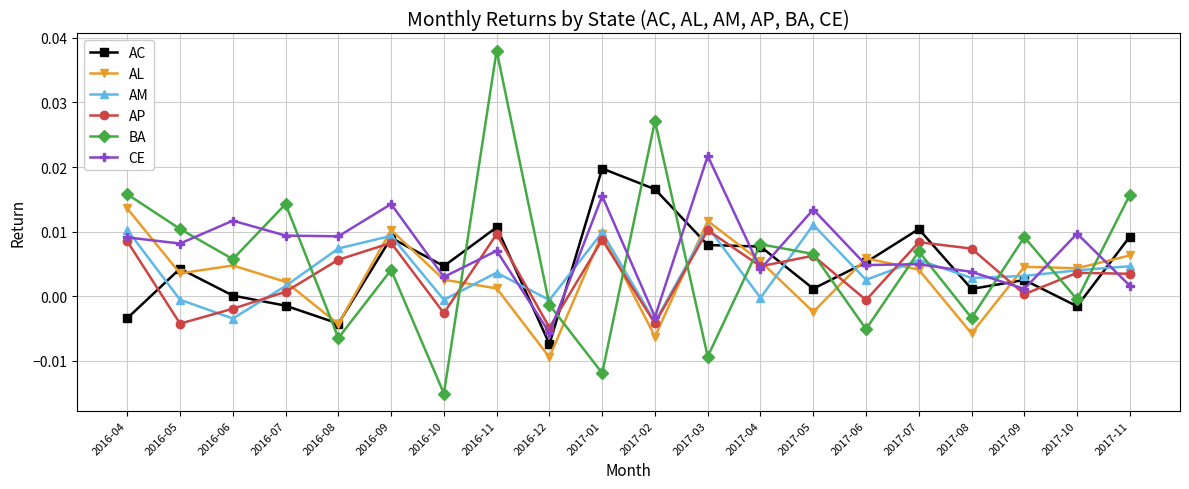

What are all the series names shown in the legend?

AC, AL, AM, AP, BA, CE